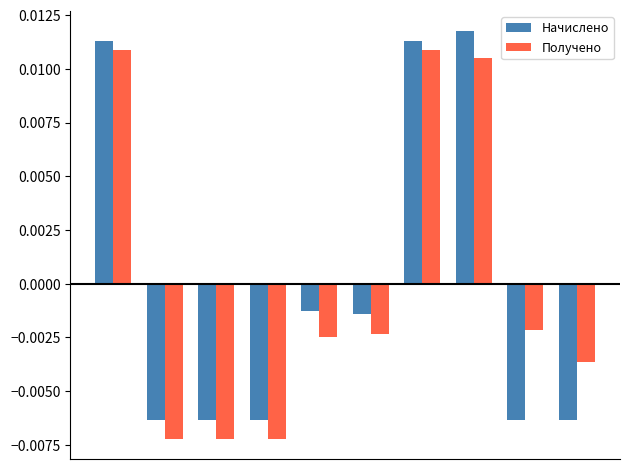

How many Получено values are between 0 and 1?

3